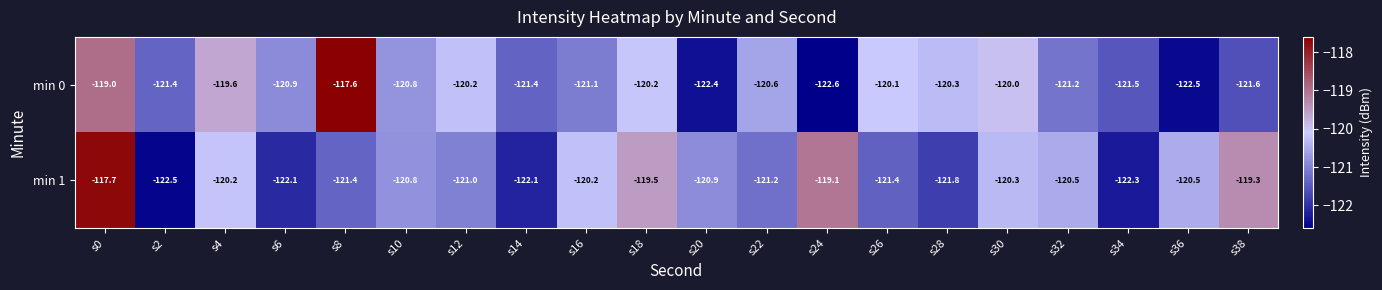

Which label corresponds to the largest value in the chart?

s8